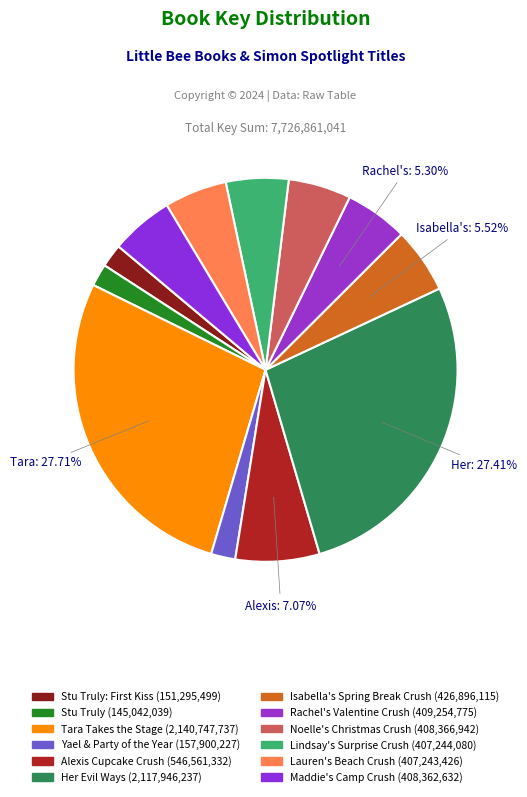

Is there a majority slice in this chart?

No